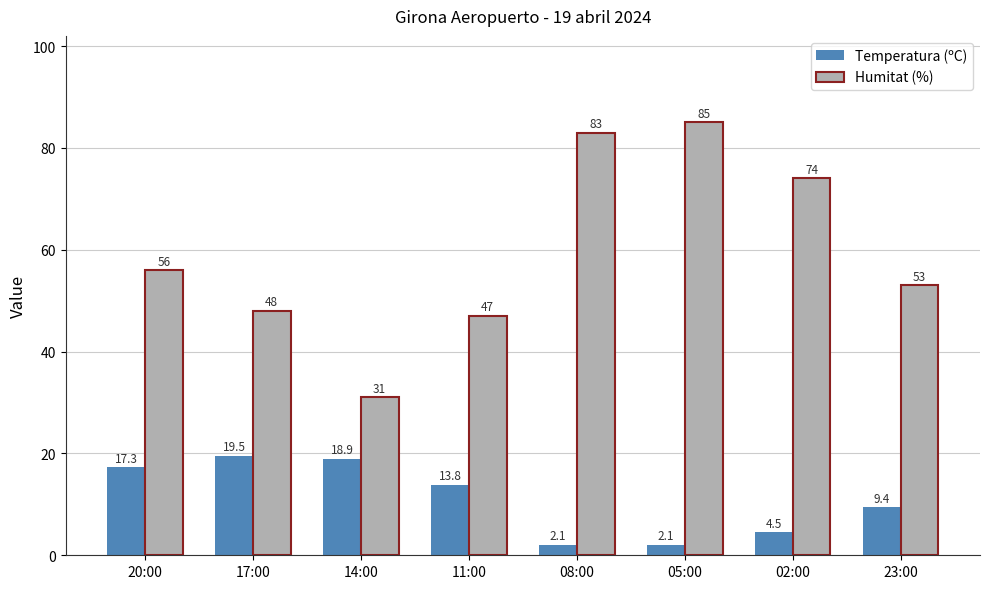

What are all the series names shown in the legend?

Temperatura (ºC), Humitat (%)